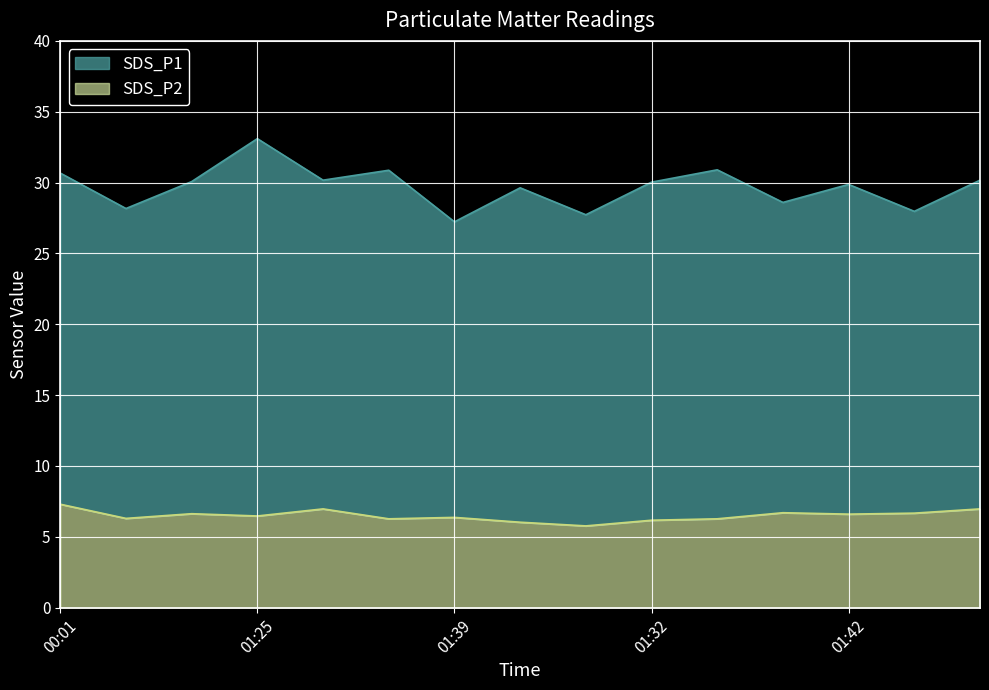

What is the total value across all series at 01:39?

27.2